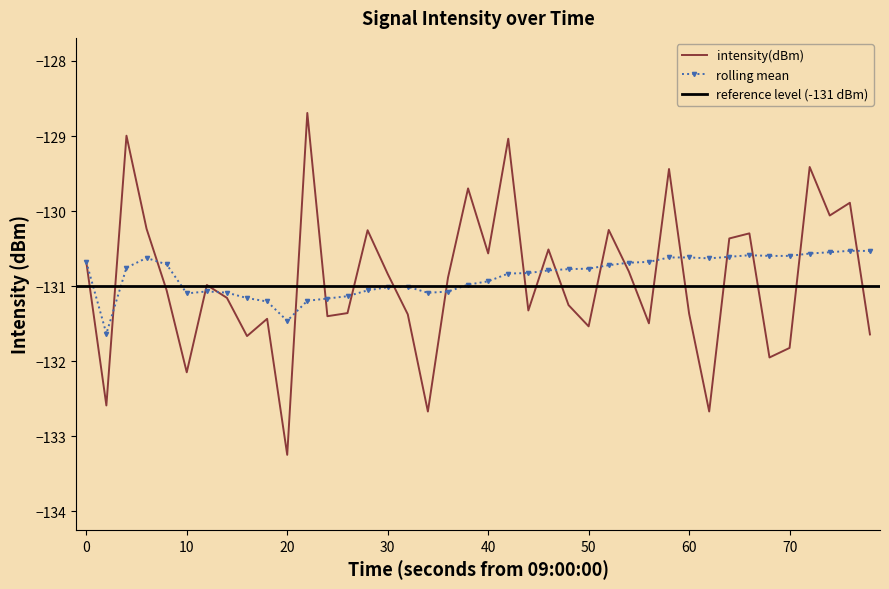

What is the minimum value for rolling mean?

-131.6